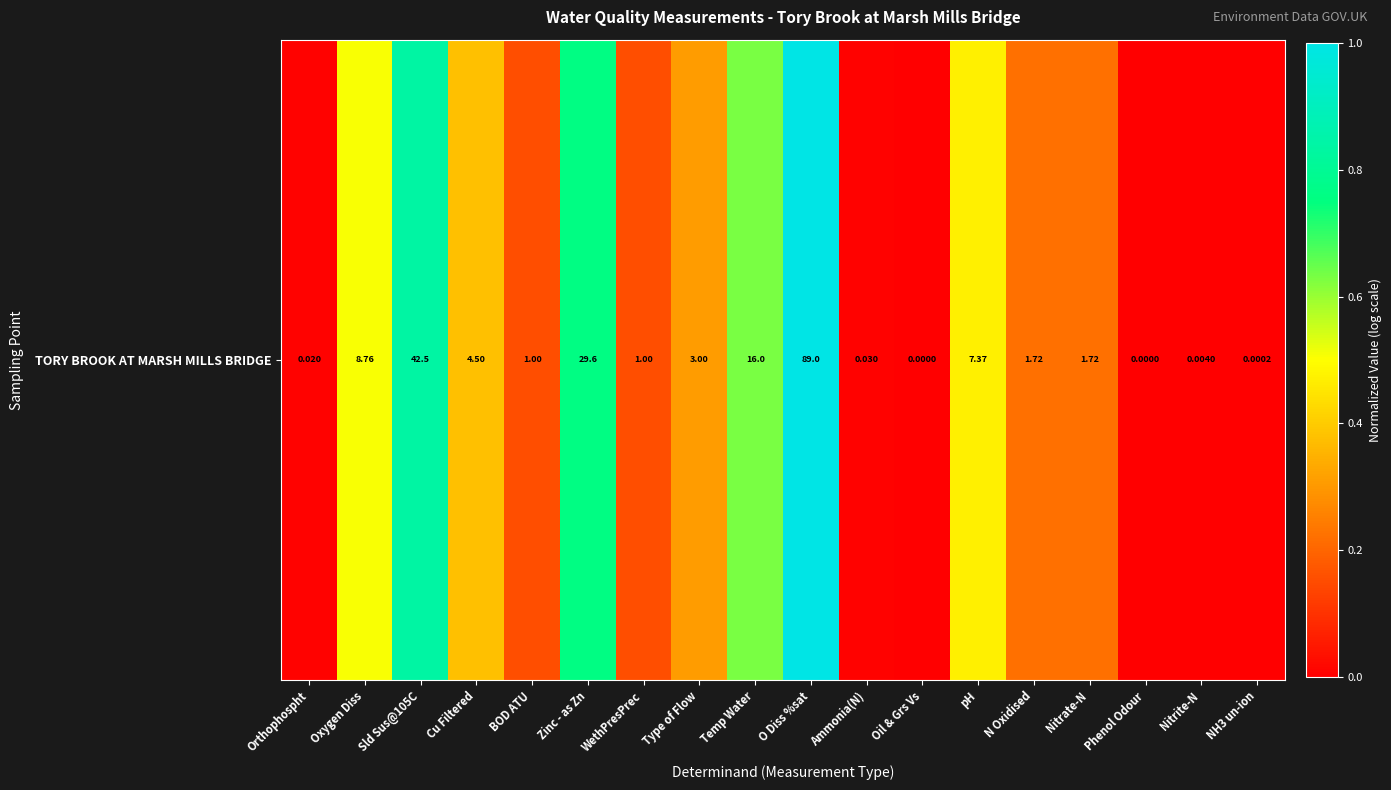

How many values are above zero?

16